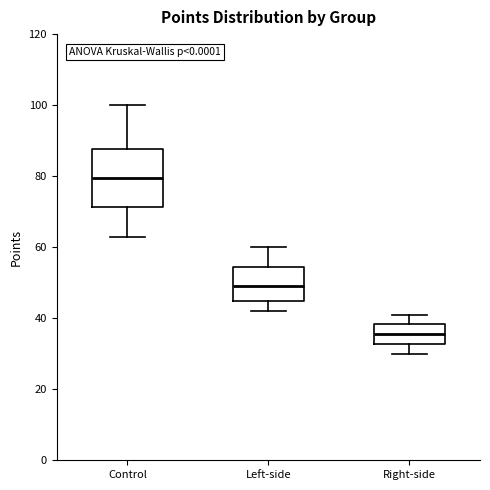

Reading left to right, read every box against the y-axis: the position of its median line, the range the box covers, and the ends of its whiskers. The values are not printed on the chart, so give them approximately, as read against the axis.

Control: median 80, box 72 to 88, whiskers 64 to 100
Left-side: median 50, box 44 to 54, whiskers 42 to 60
Right-side: median 36, box 32 to 38, whiskers 30 to 42